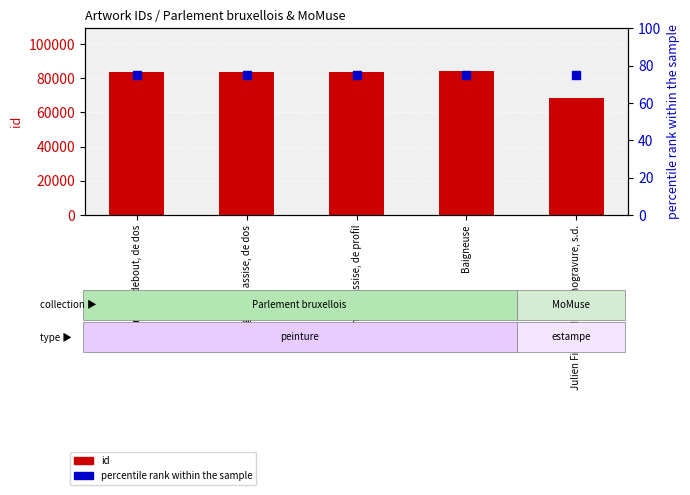

Which series reaches the minimum Y coordinate?

percentile rank within the sample